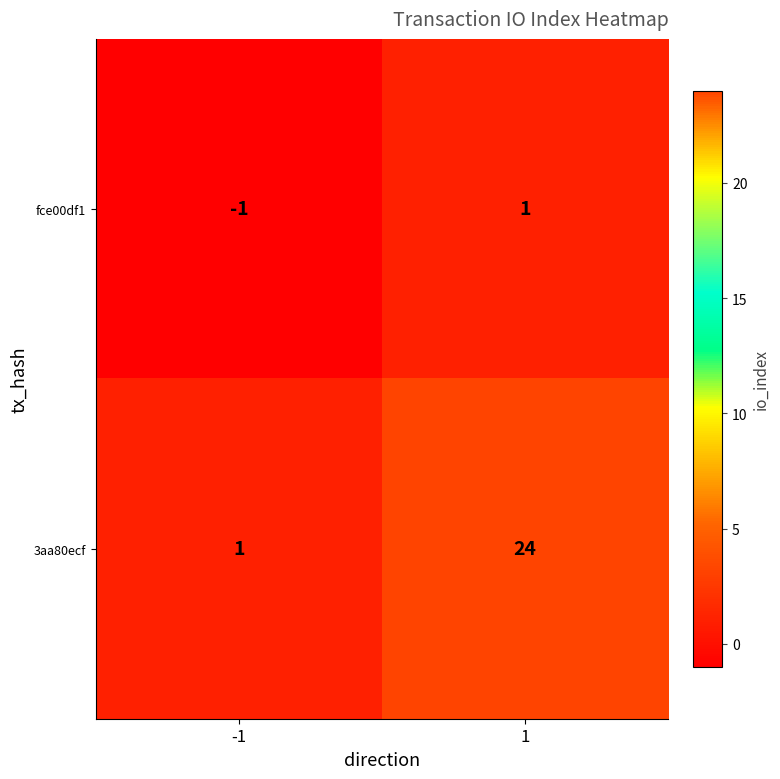

What is the difference between the 3aa80ecf values at -1 and 1?

23